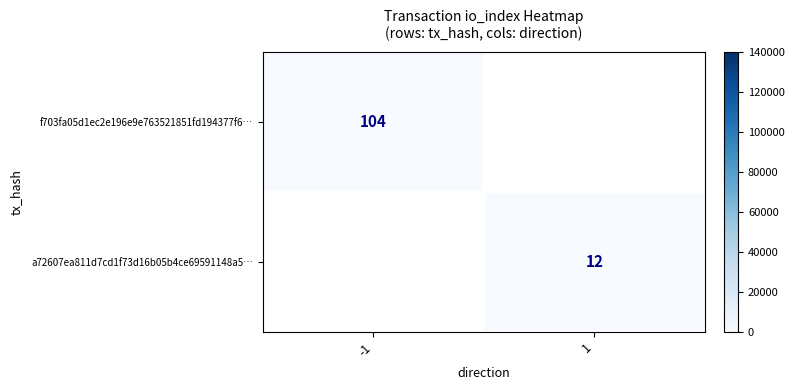

Is it true that a72607ea811d7cd1f73d16b05b4ce69591148a5… equals 6 at 1?

False